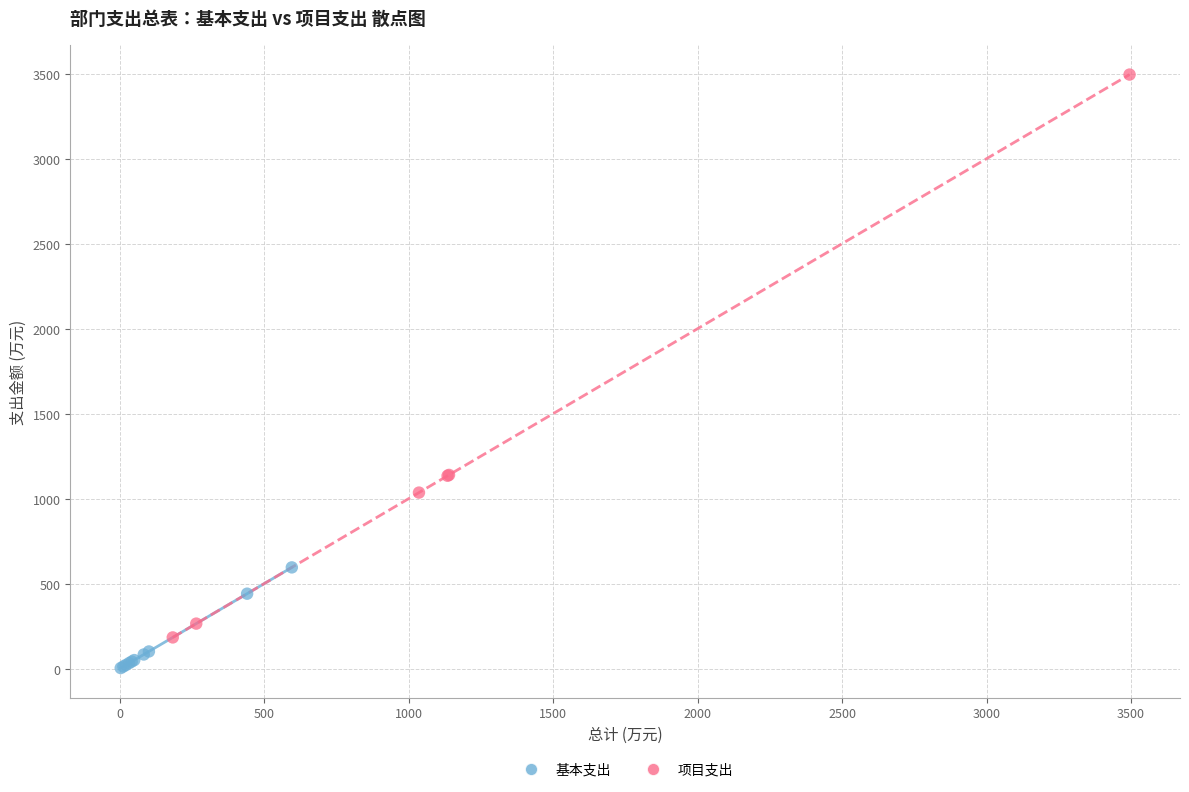

Which series contains the highest Y value?

项目支出